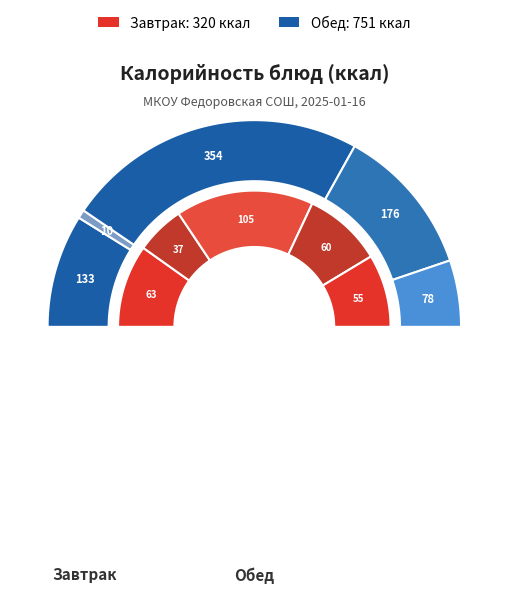

Does Батон нарезной represent more than half of the total?

No